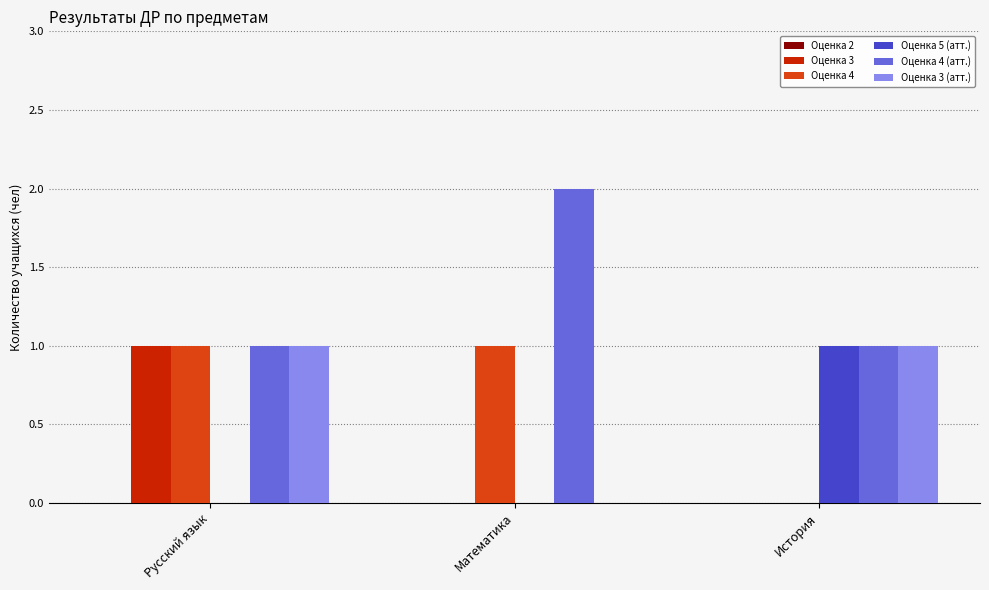

Which series has the largest total across all categories?

Оценка 4 (атт.)